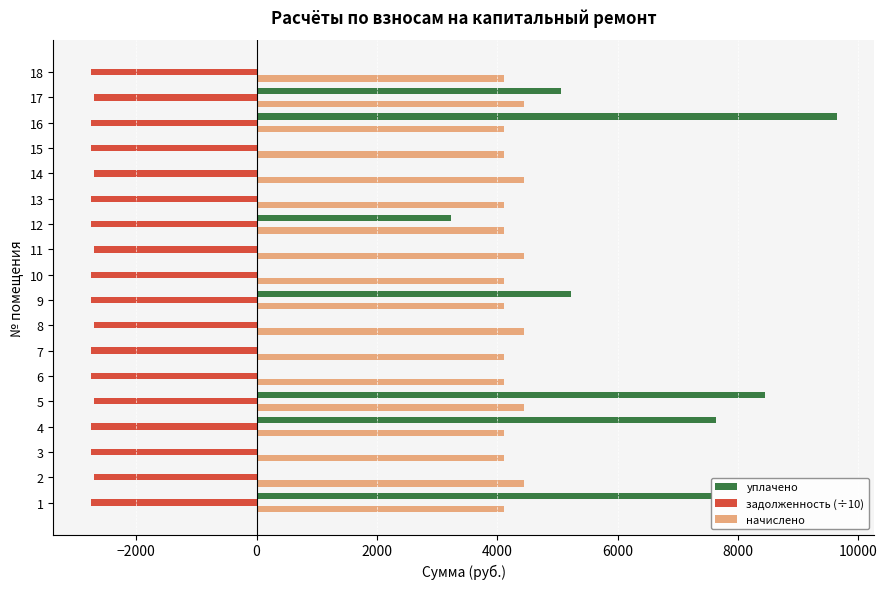

Which series has the largest total across all categories?

начислено